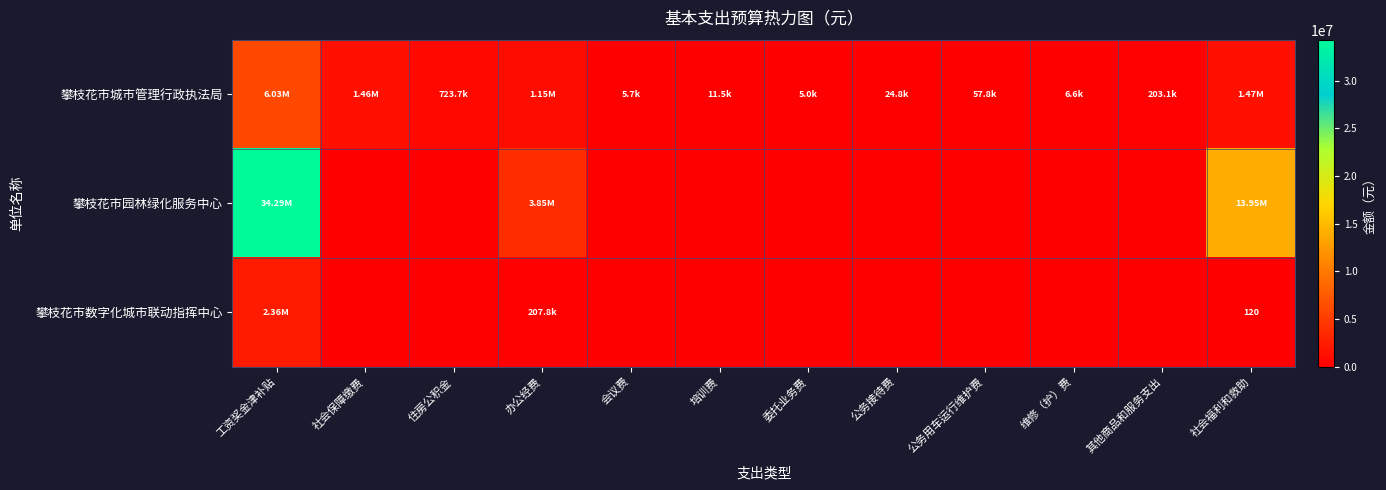

What is the sum of the 攀枝花市园林绿化服务中心 values at 社会保障缴费 and 办公经费?

3854501.0